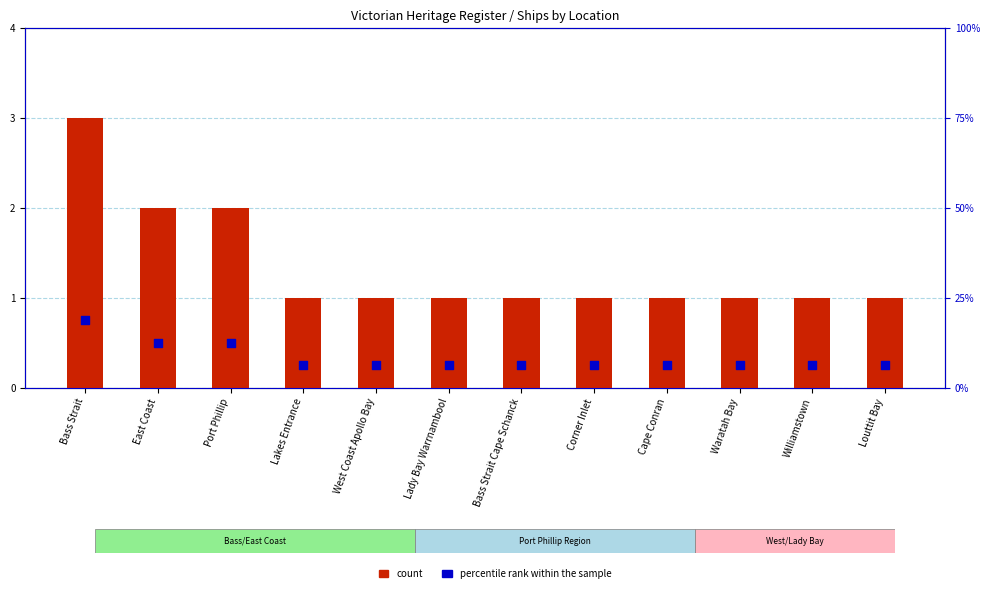

What are all the series names shown in the legend?

count, percentile rank within the sample